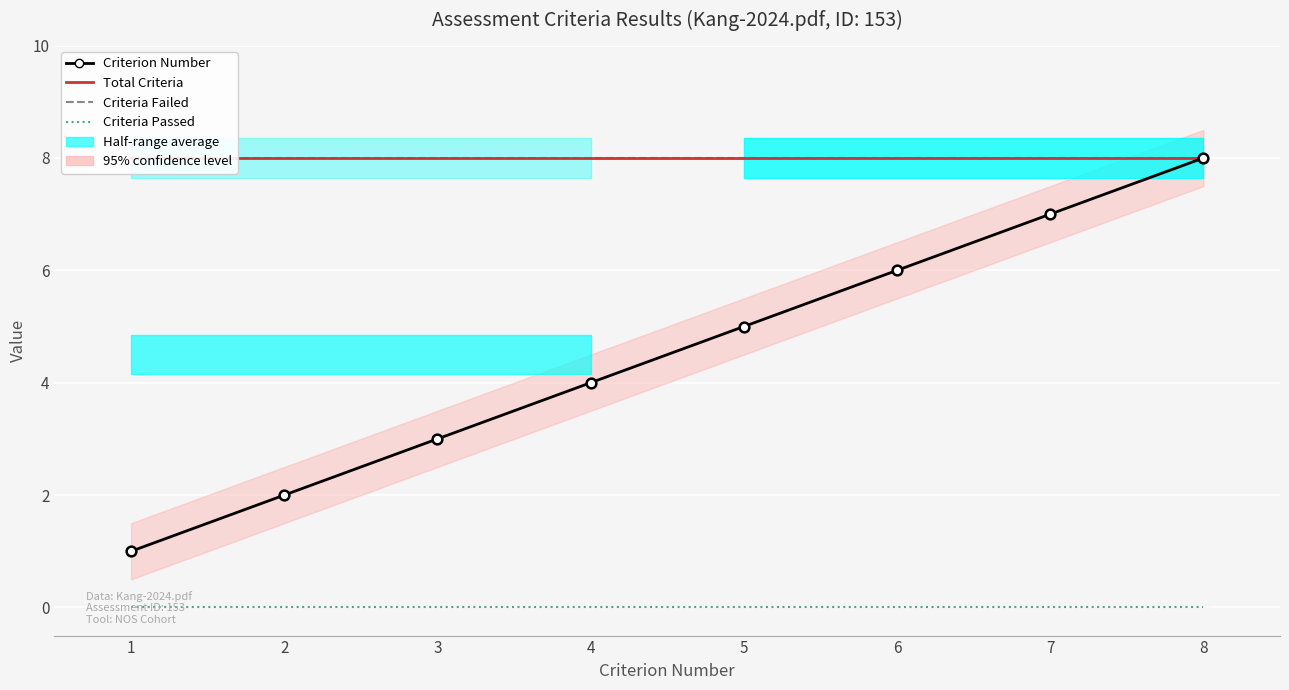

At which label is Criteria Failed closest to 8?

1